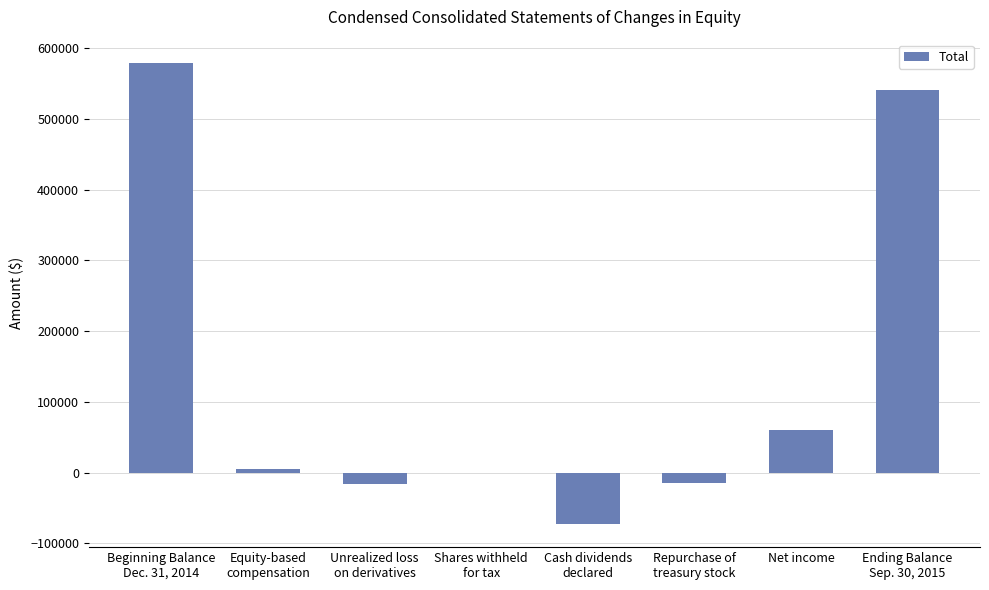

Where is the data nearest to the value 253471?

Net income